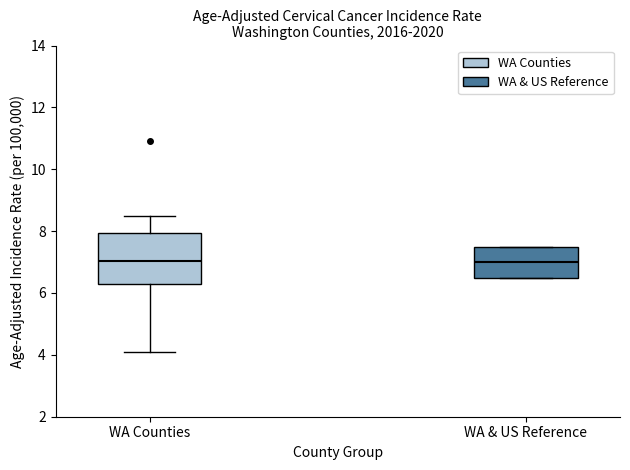

Reading left to right, transcribe this box plot: for each box, give where its median line is, the range the box spans, and where its two whiskers end, as read against the y-axis. The values are not printed on the chart, so give them approximately, as read against the axis.

WA Counties: median 7.0, box 6.4 to 8.0, whiskers 4.2 to 8.6
WA & US Reference: median 7.0, box 6.6 to 7.6, whiskers 6.6 to 7.6